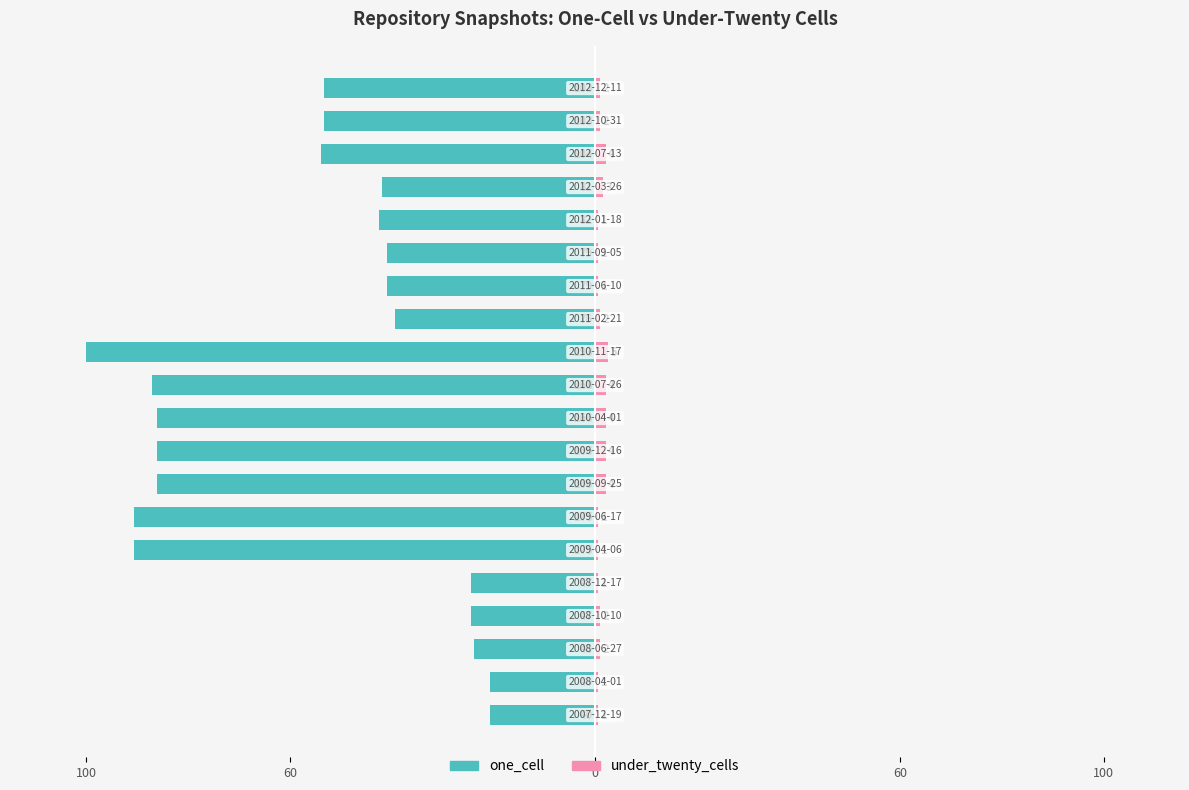

What are all the series names shown in the legend?

one_cell, under_twenty_cells